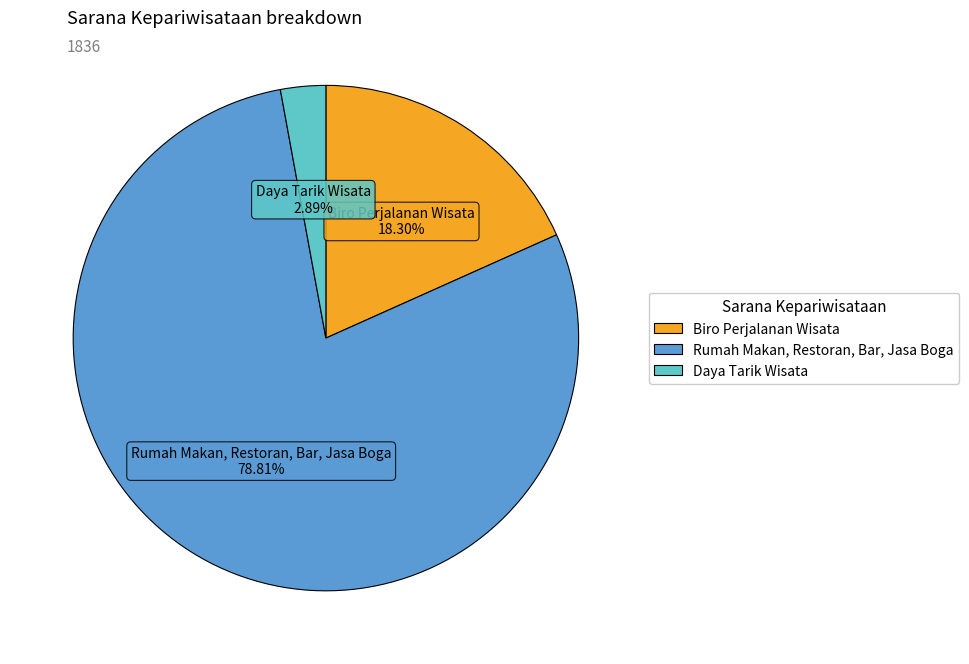

To the nearest percent, what is the average slice percentage?

33%